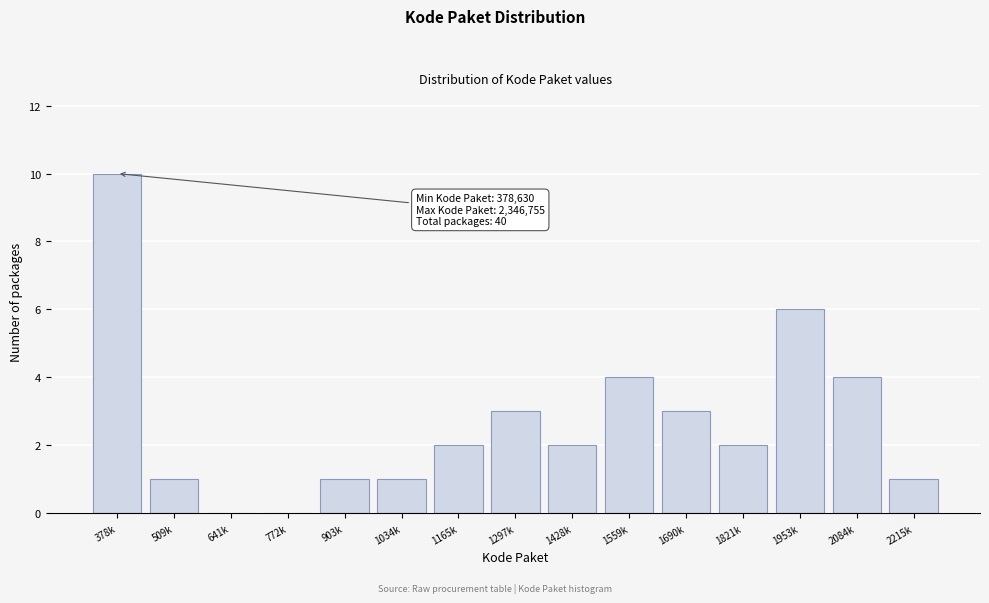

Reading left to right, what are all the values shown in this chart?

378k=10	509k=1	641k=0	772k=0	903k=1	1034k=1	1165k=2	1297k=3	1428k=2	1559k=4	1690k=3	1821k=2	1953k=6	2084k=4	2215k=1